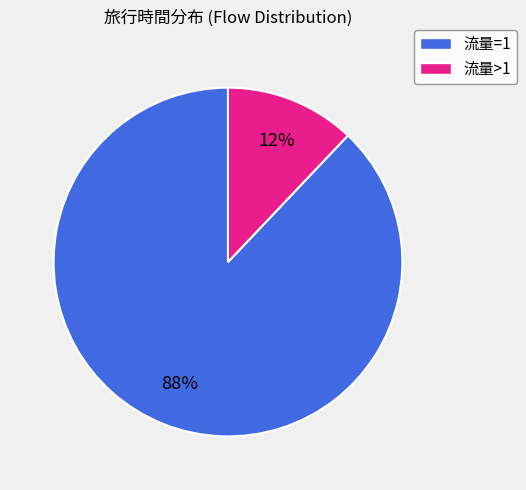

To the nearest percent, what is the difference between the largest and smallest slice percentages?

76%